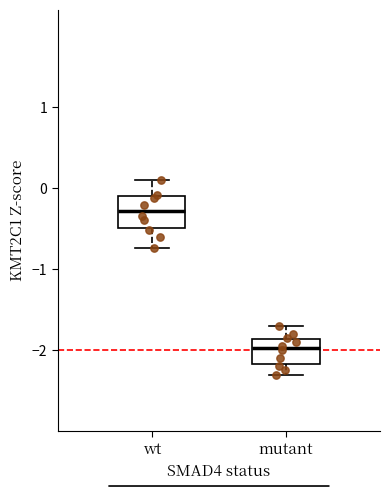

Which box's median line is the lowest?

mutant